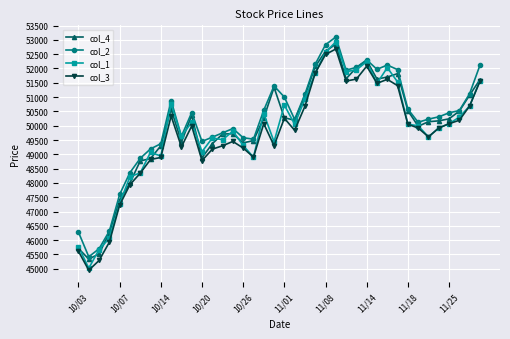

True or false: col_4 and col_1 intersect in this chart.

True